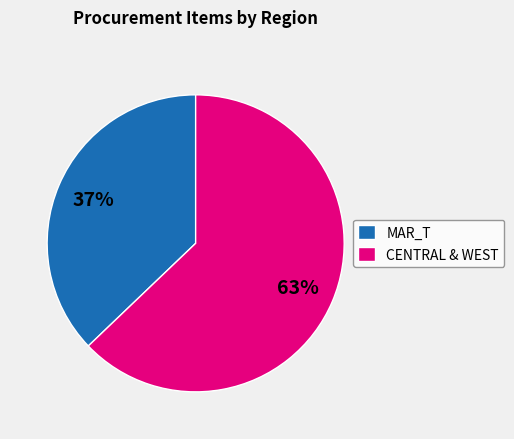

Which has a higher value, CENTRAL & WEST or MAR_T?

CENTRAL & WEST